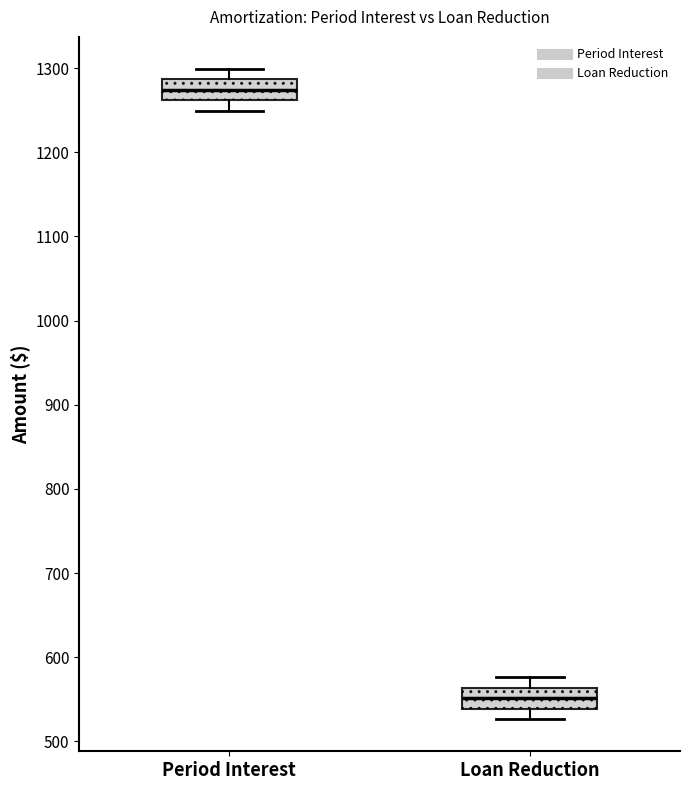

Where is the lower edge of the box for Period Interest on the y-axis? The values are not printed on the chart, so give them approximately, as read against the axis.

1260